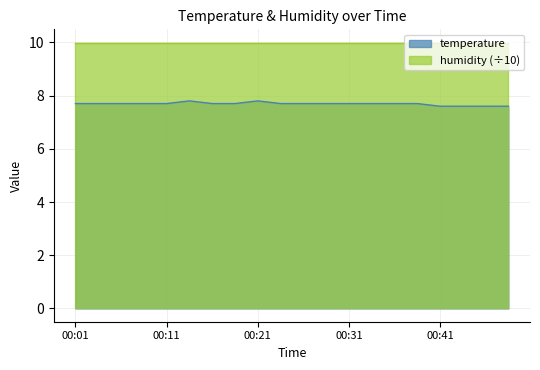

How many data points does each series have?

20